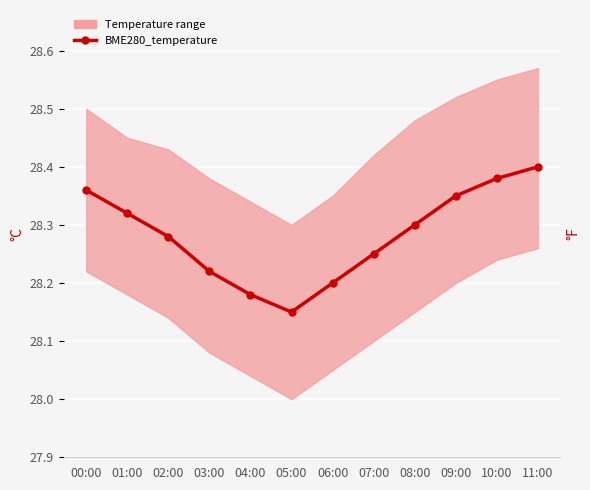

What is the sum of all values?

339.4